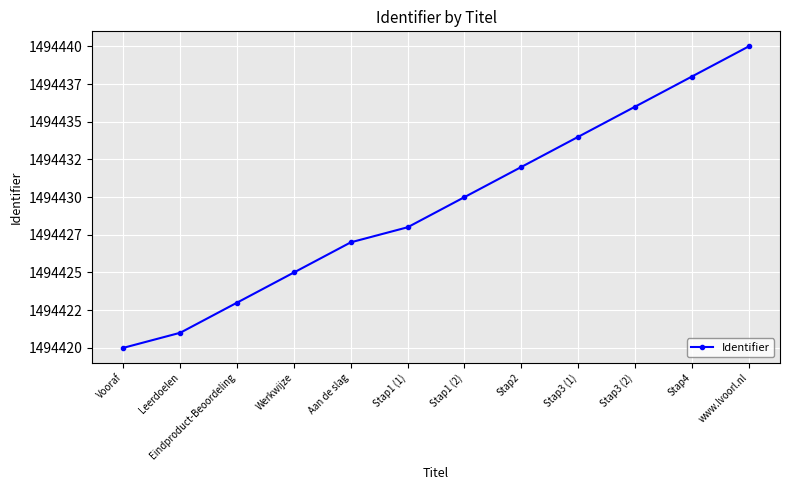

List the labels in order of value, largest first.

www.lvoorl.nl, Stap4, Stap3 (2), Stap3 (1), Stap2, Stap1 (2), Stap1 (1), Aan de slag, Werkwijze, Eindproduct-Beoordeling, Leerdoelen, Vooraf